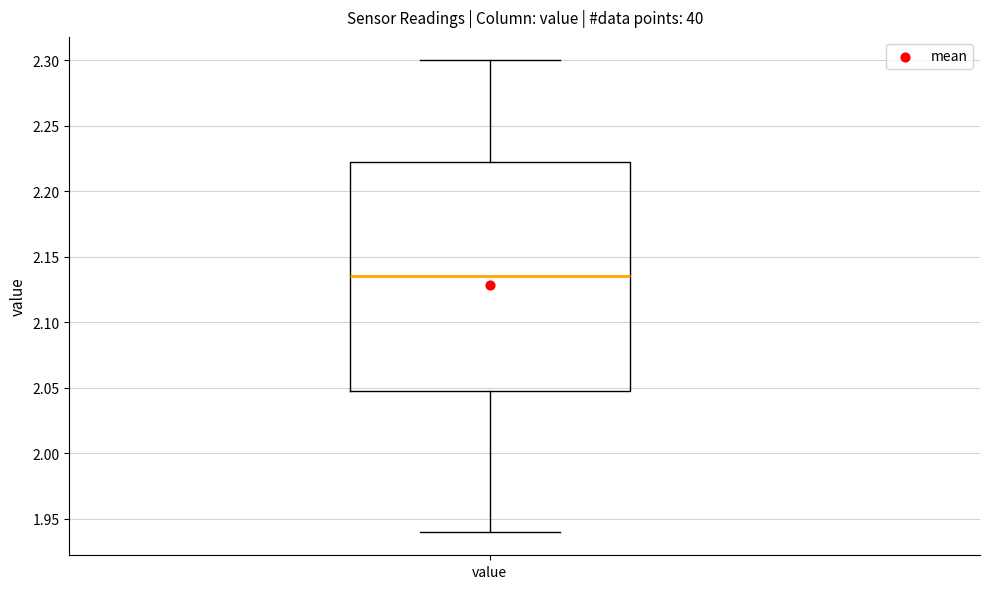

Transcribe this box plot: give where the median line is, the range the box spans, and where the two whiskers end, as read against the y-axis. The values are not printed on the chart, so give them approximately, as read against the axis.

median 2.135, box 2.050 to 2.225, whiskers 1.940 to 2.300